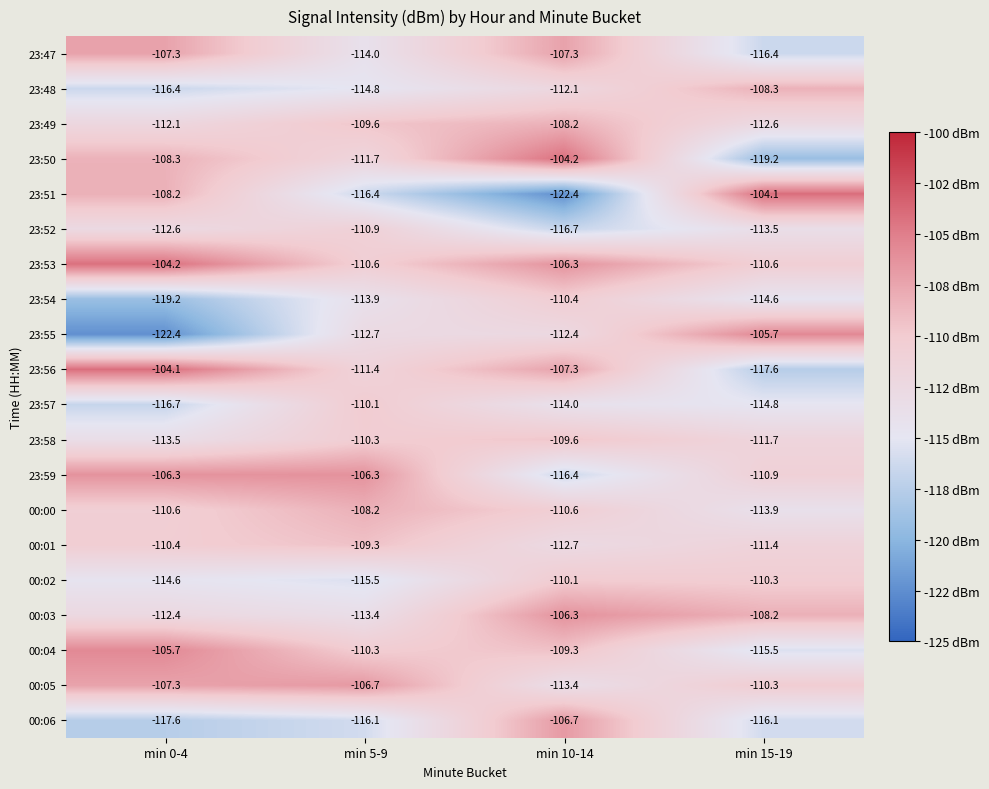

At which label is 23:54 closest to -114?

min 5-9